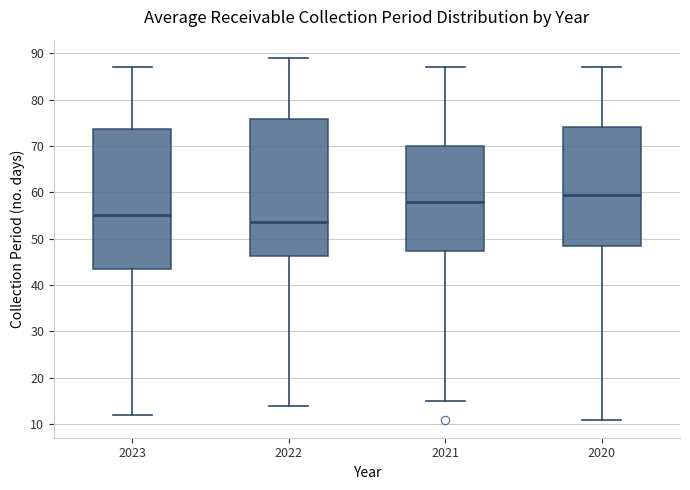

Which box's median line is the lowest?

2022